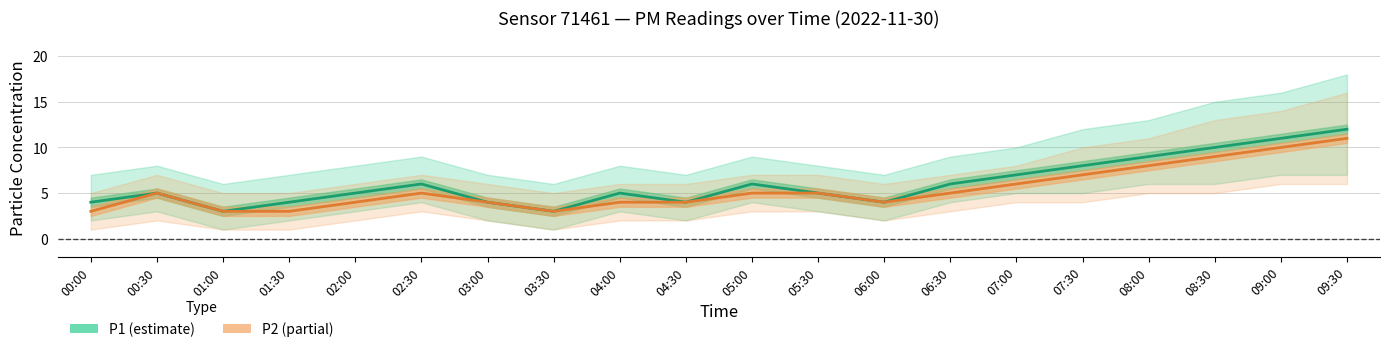

Which category has the lowest value in the P2 series?

00:00